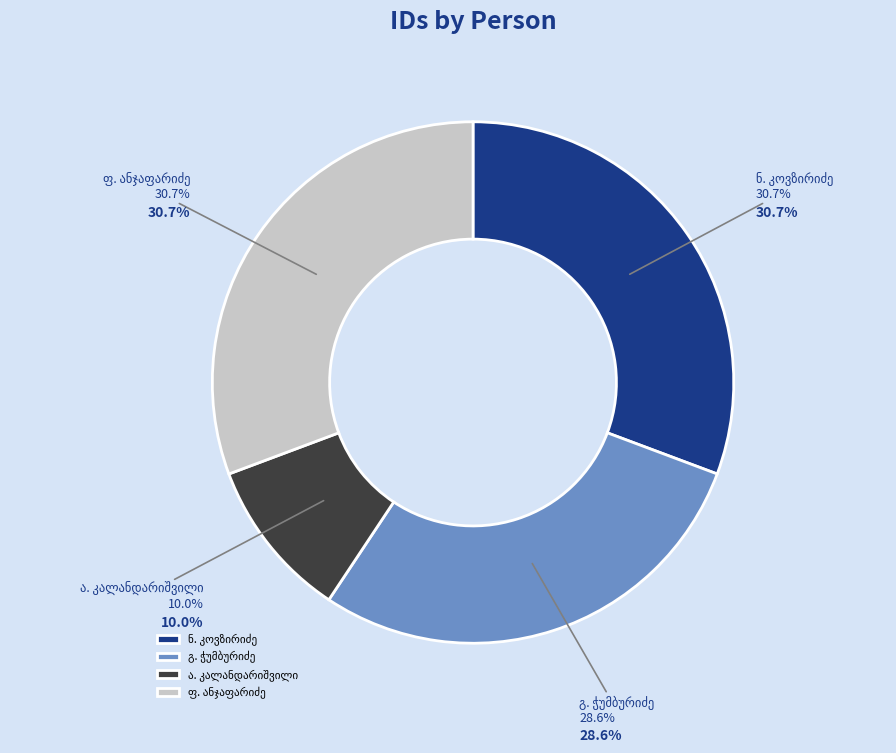

Rank the categories by value from highest to lowest.

ფედოსია ალექსანდრეს ასული ანჯაფარიძე, ნესტორ რომანის ძე კოვზირიძე, გიორგი ალმასხანის ძე ჭუმბურიძე, ანა მიხეილის ასული კალანდარიშვილი